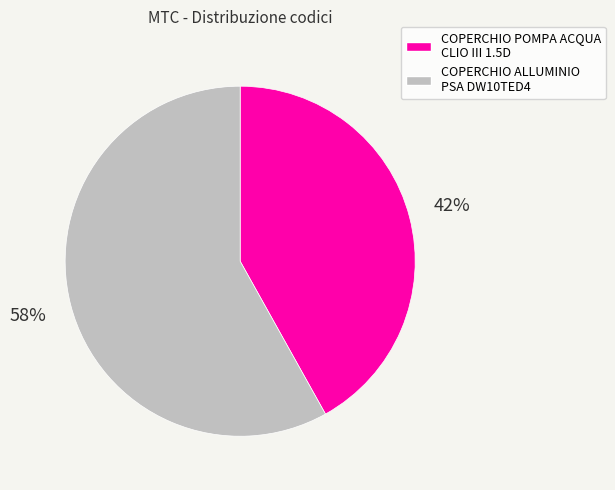

How many segments does this pie chart have?

2